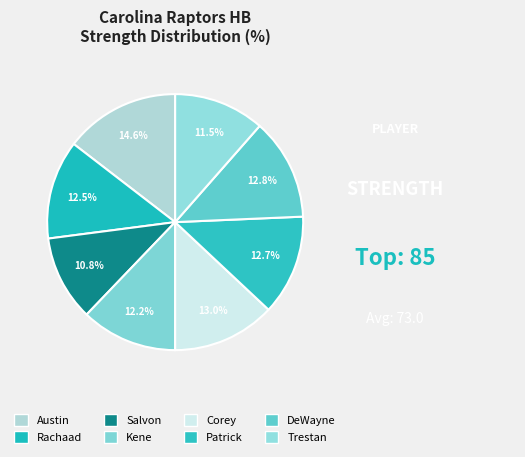

Which has a higher value, Austin or Rachaad?

Austin